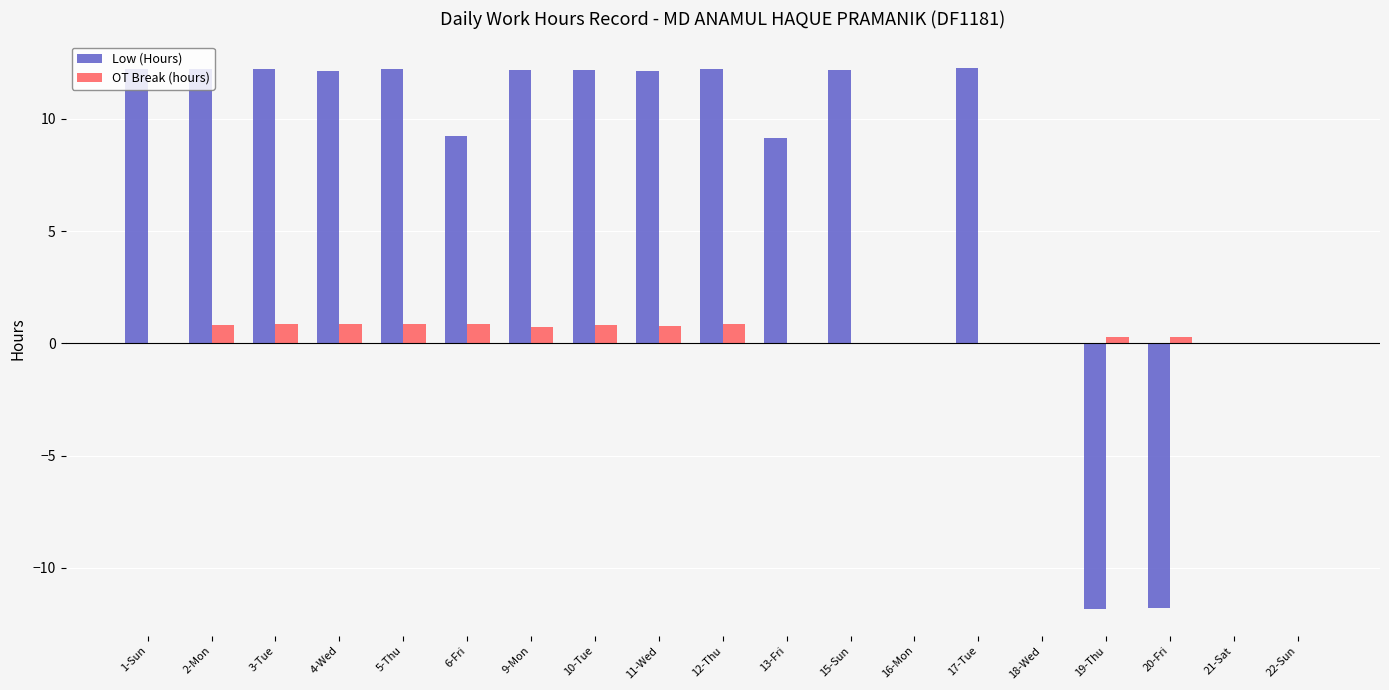

Which series changed the most between 12-Thu and 21-Sat?

Low (Hours)